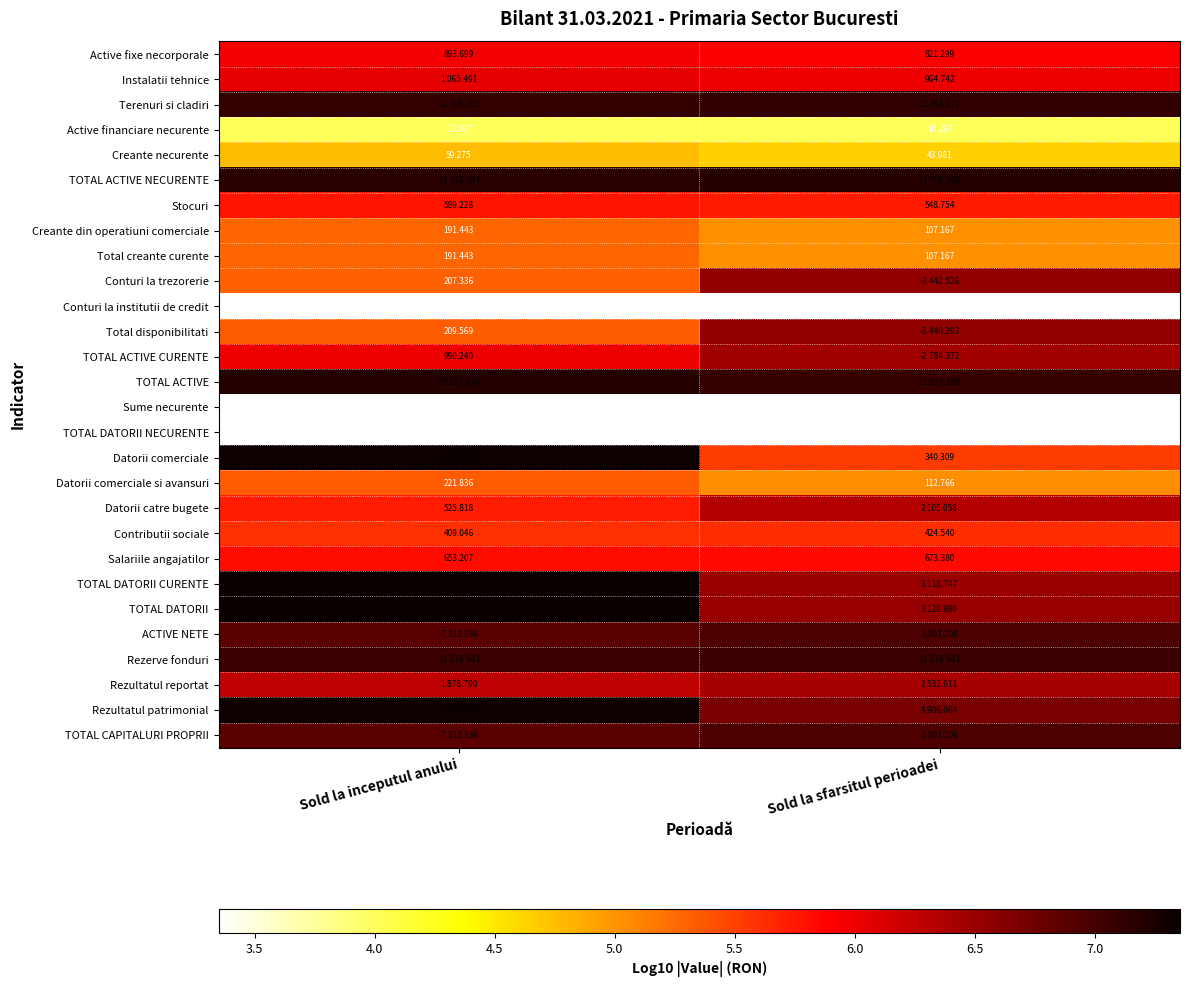

At which category does the chart reach its minimum across all series?

Sold la inceputul anului